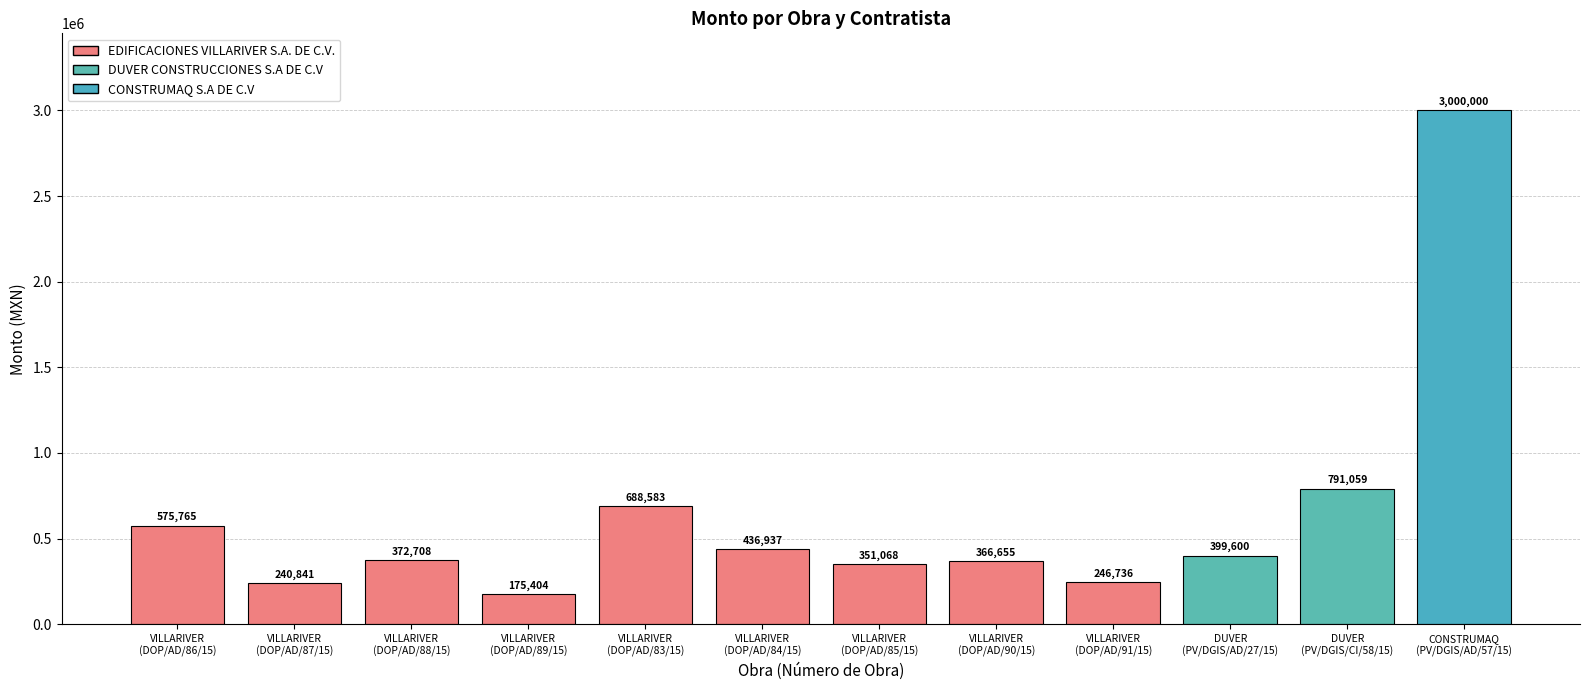

How many data points does each series have?

12